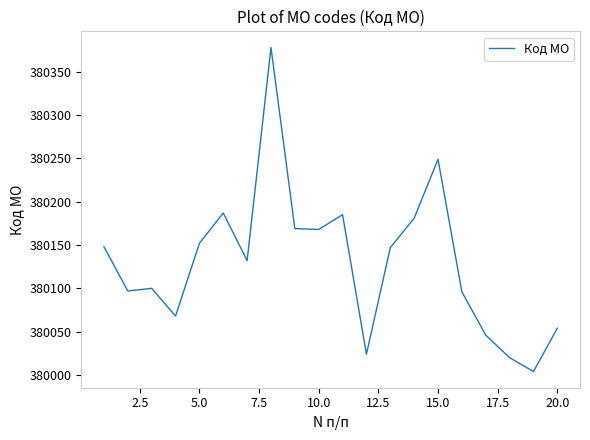

What is the smallest value displayed?

380004